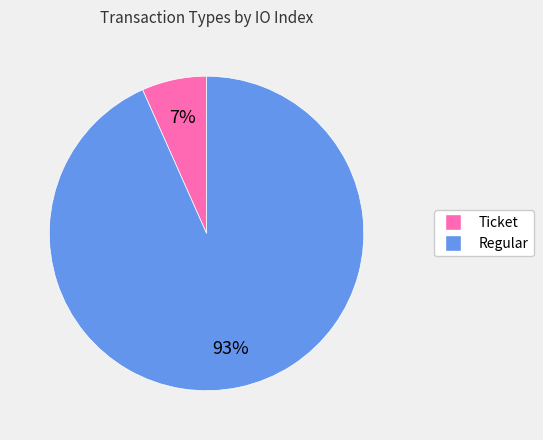

Is there a majority slice in this chart?

Yes